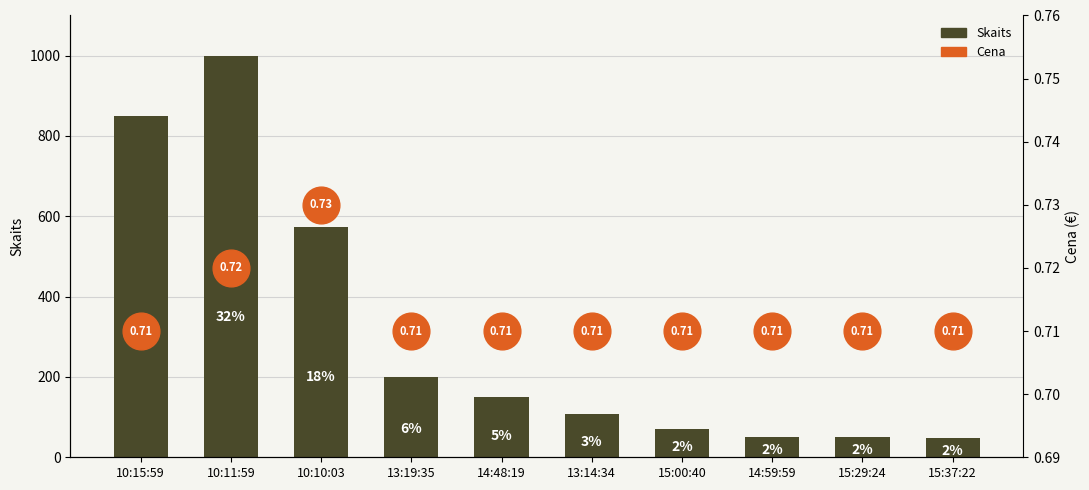

Which series has the largest total across all categories?

Skaits